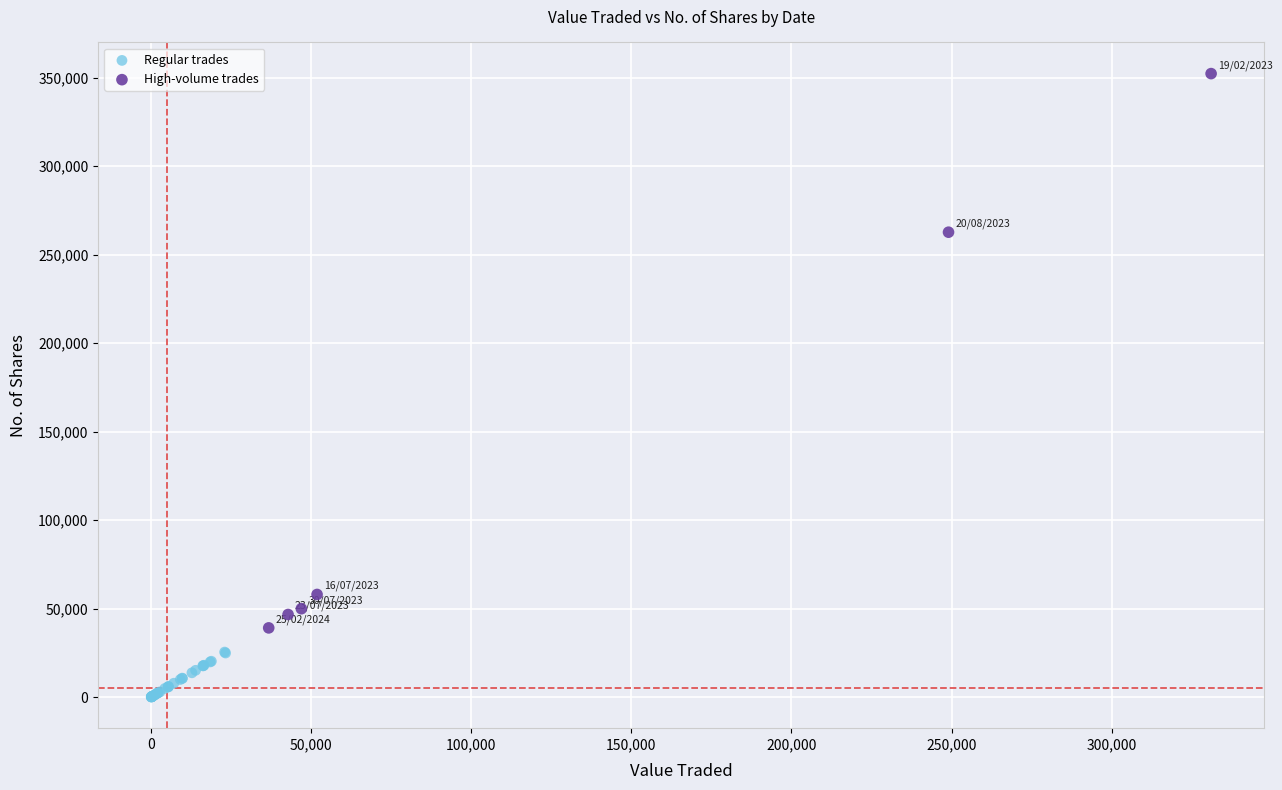

Which series contains the lowest Y value?

Regular trades